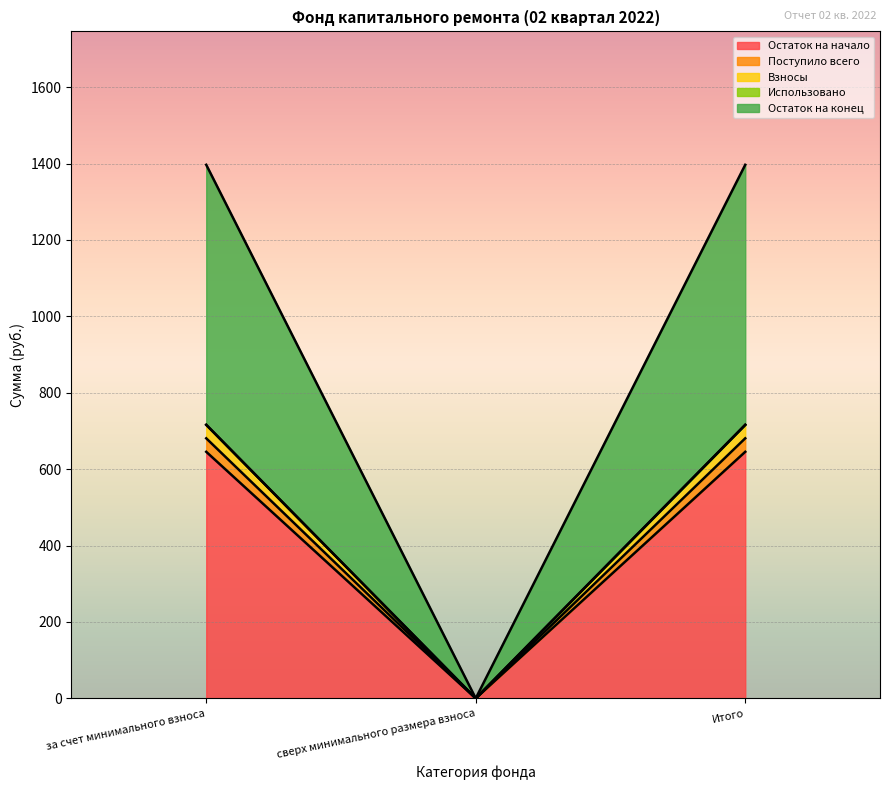

List the labels in order of Остаток на начало value, smallest first.

сверх минимального размера взноса, за счет минимального взноса, Итого